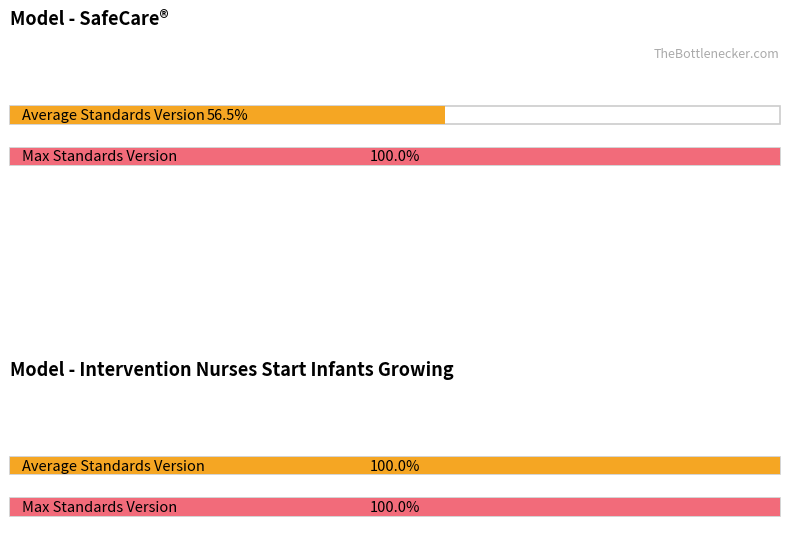

What position from the left is Intervention Nurses Start Infants Growing?

2